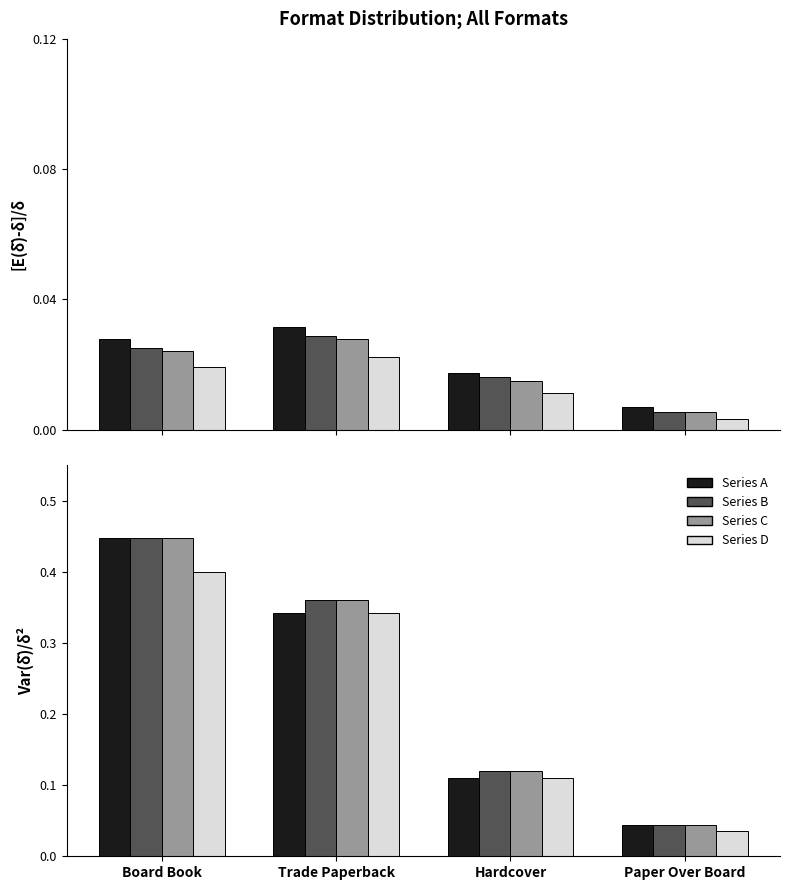

What is the maximum value for Series B?

0.4